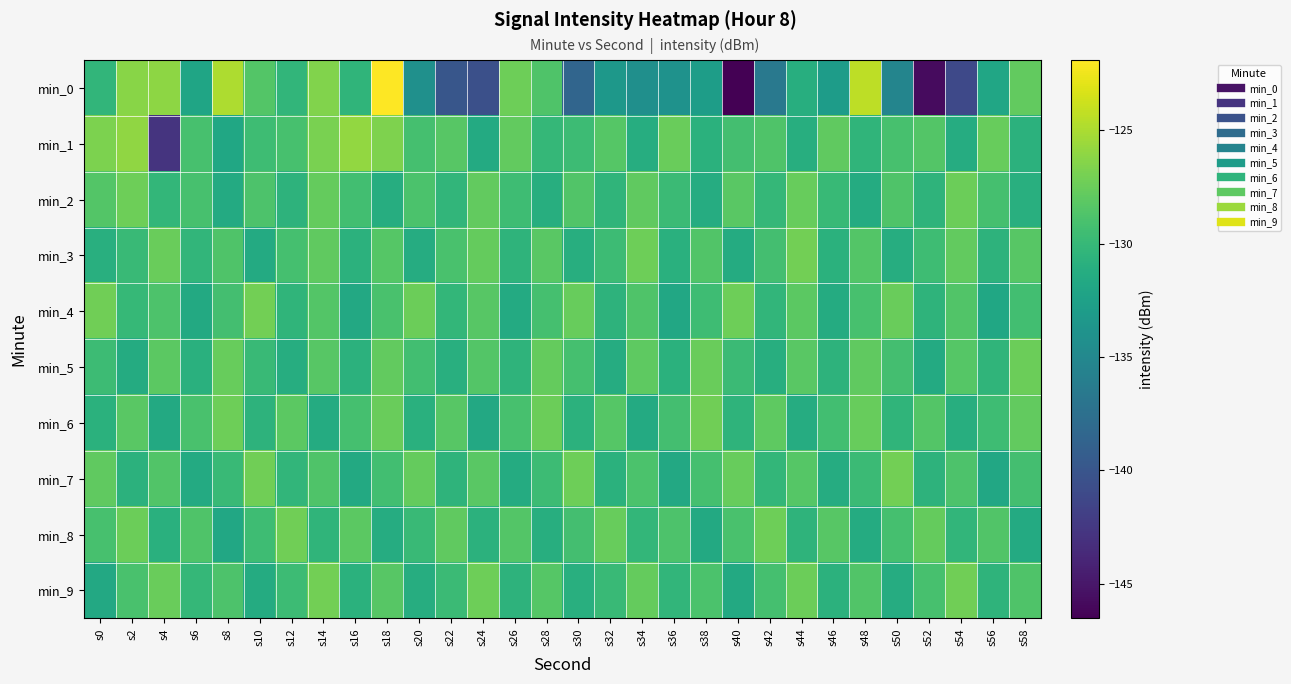

Which category has the highest value across all series?

s18